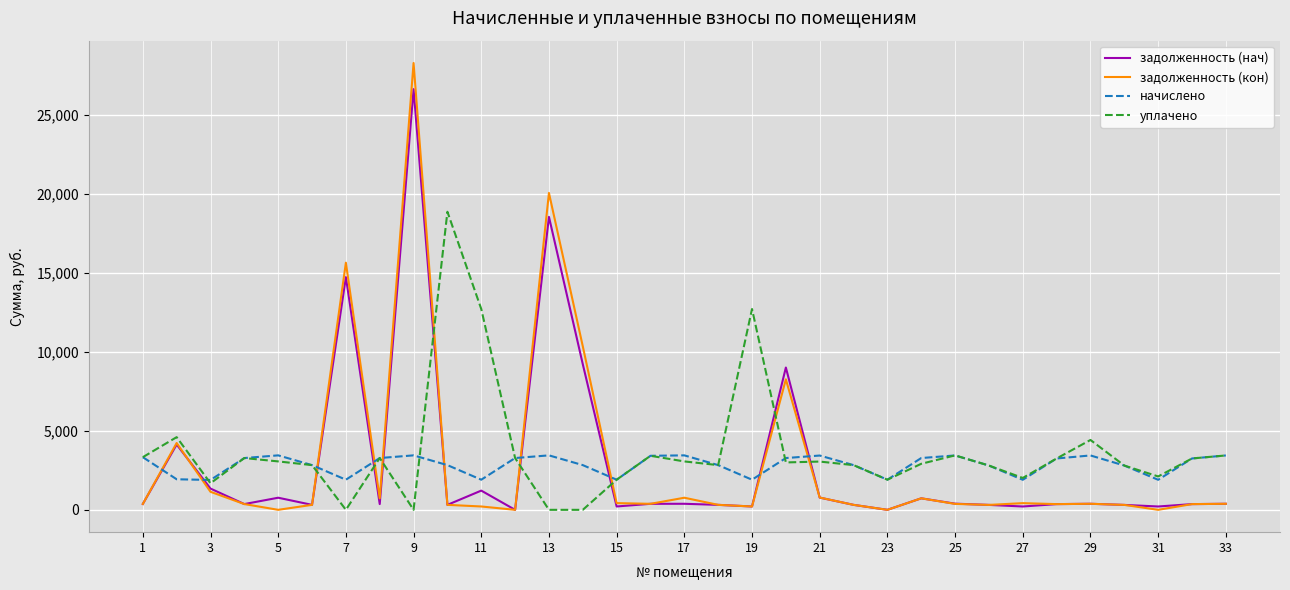

How many times do начислено and задолженность (кон) cross each other?

10